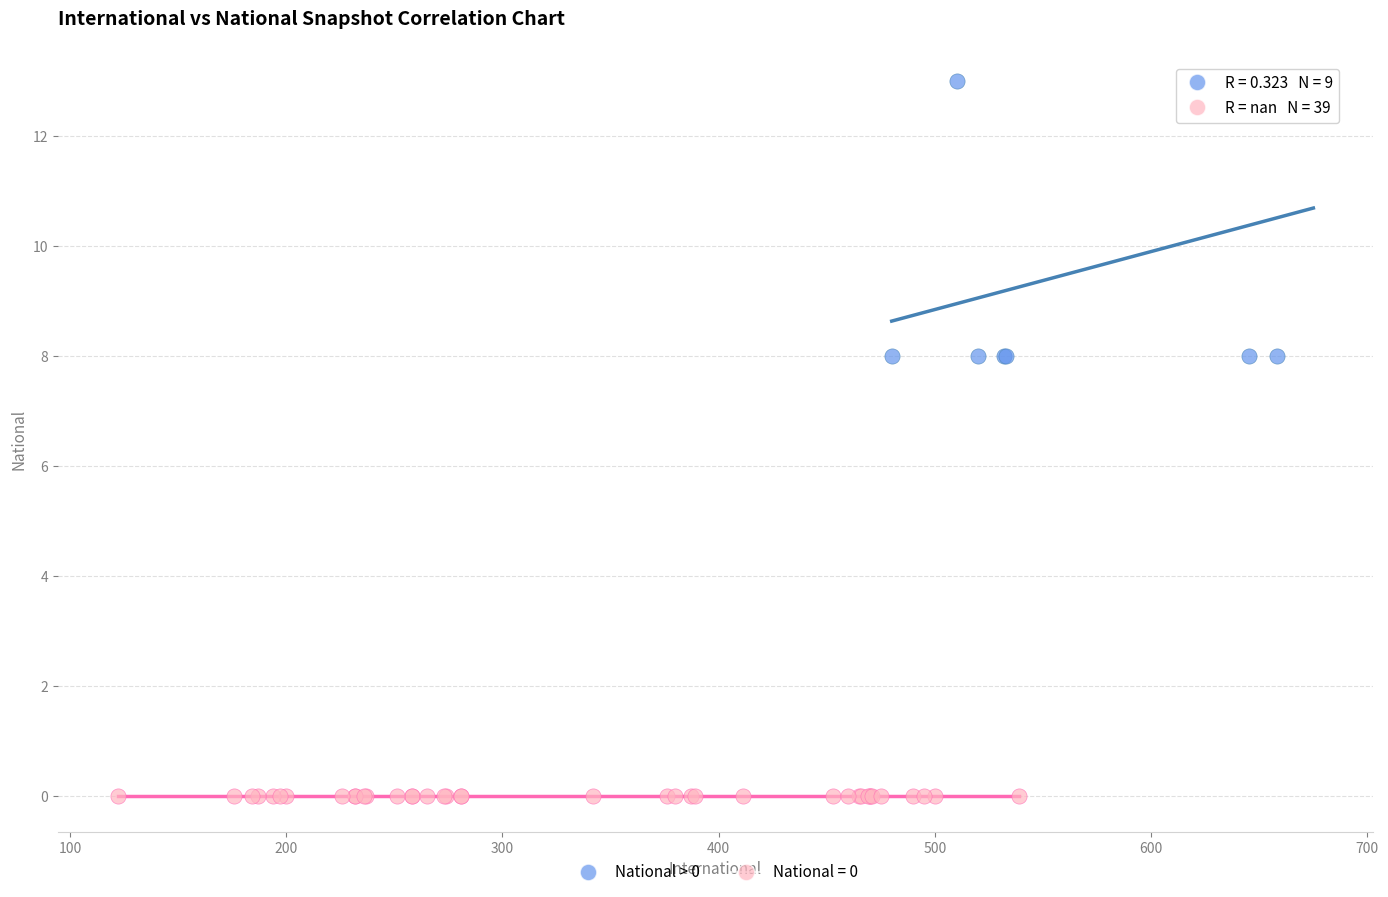

Which series reaches the maximum Y coordinate?

National > 0